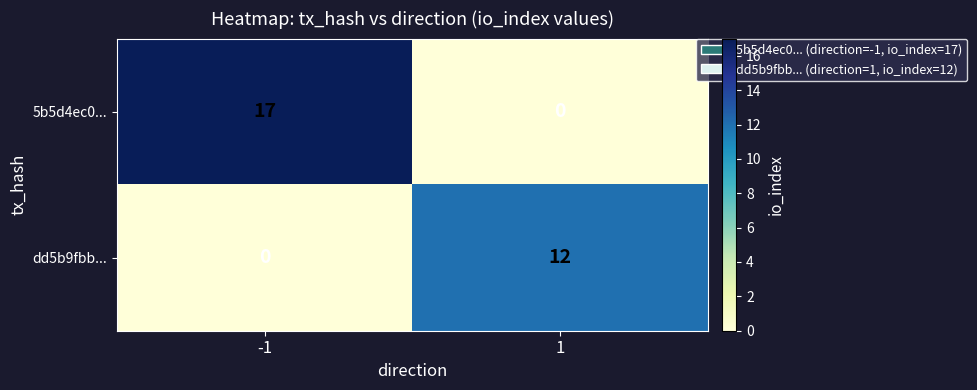

List the series in order of their peak value, highest first.

5b5d4ec0..., dd5b9fbb...